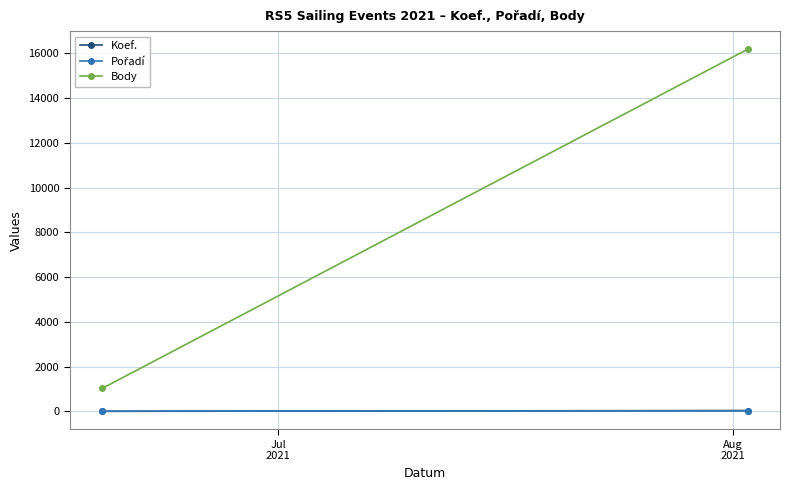

What are all the series names shown in the legend?

Koef., Pořadí, Body